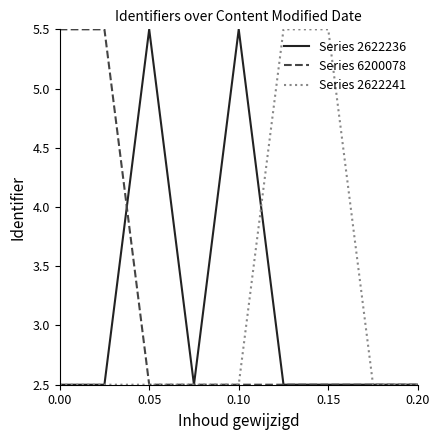

What is the maximum value for Series 6200078?

5.5